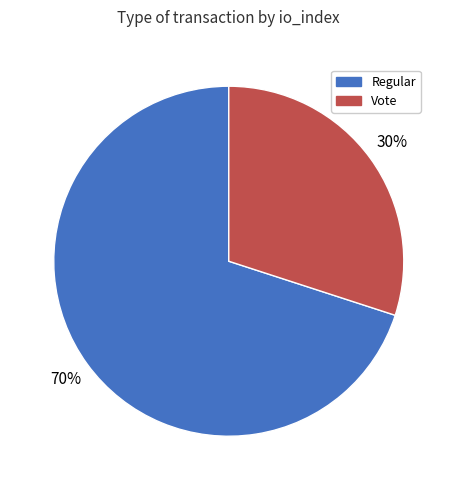

What is the majority slice?

Regular